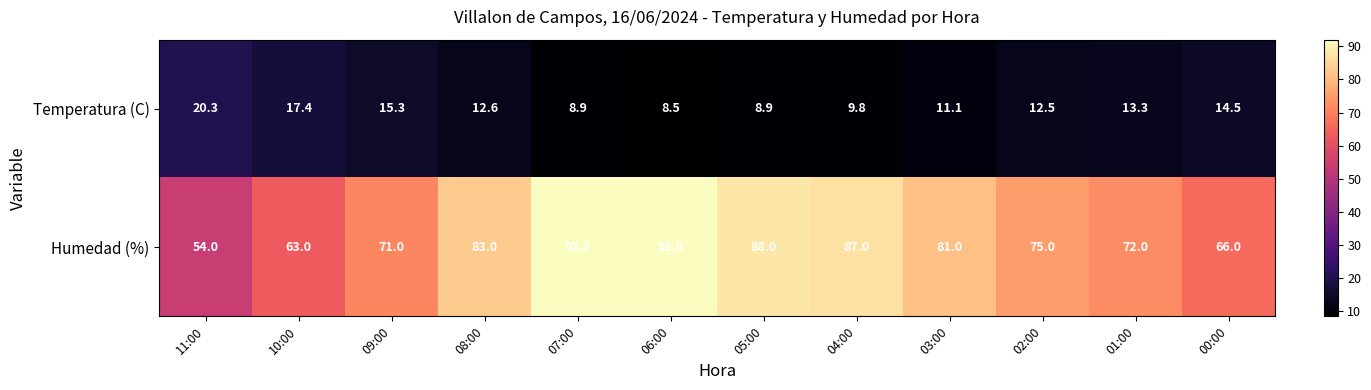

Between 11:00 and 04:00, which series saw the biggest shift?

Humedad (%)